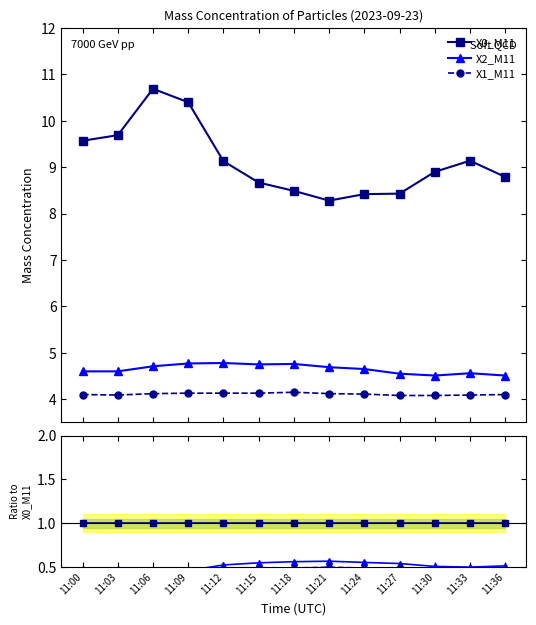

True or false: X1_M11 has more than 2 interior local peaks.

False